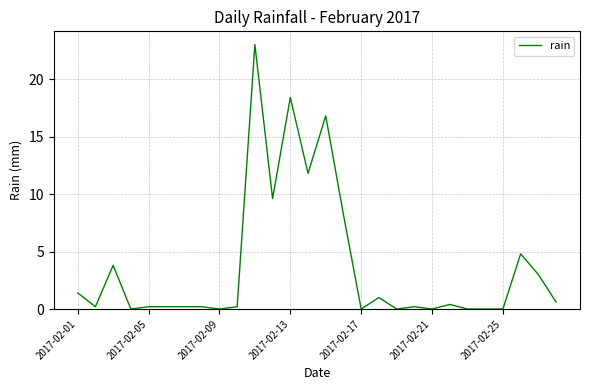

What is the difference between the maximum and minimum values?

23.0